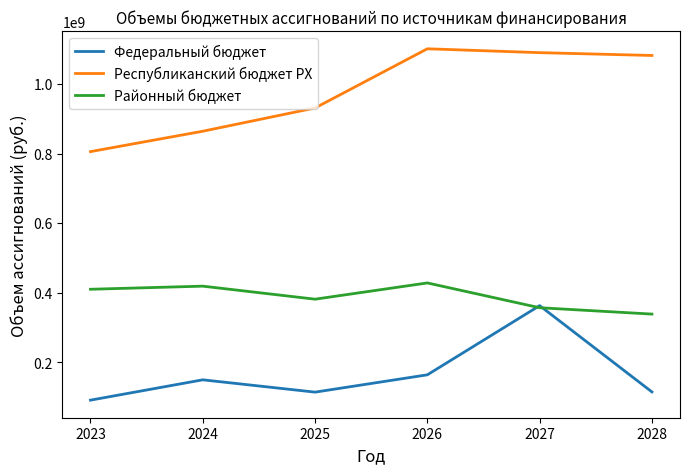

Between 2026 and 2028, which series saw the biggest shift?

Районный бюджет